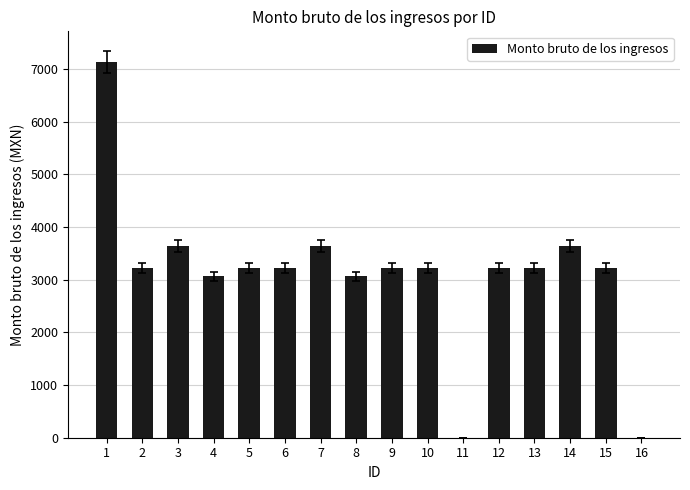

How many data points does each series have?

16